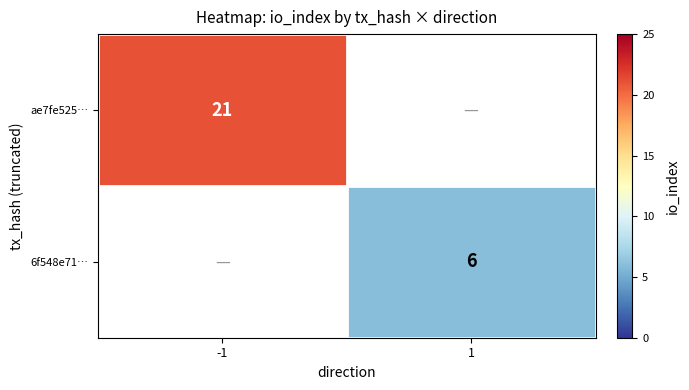

Count the number of data series in this chart.

2